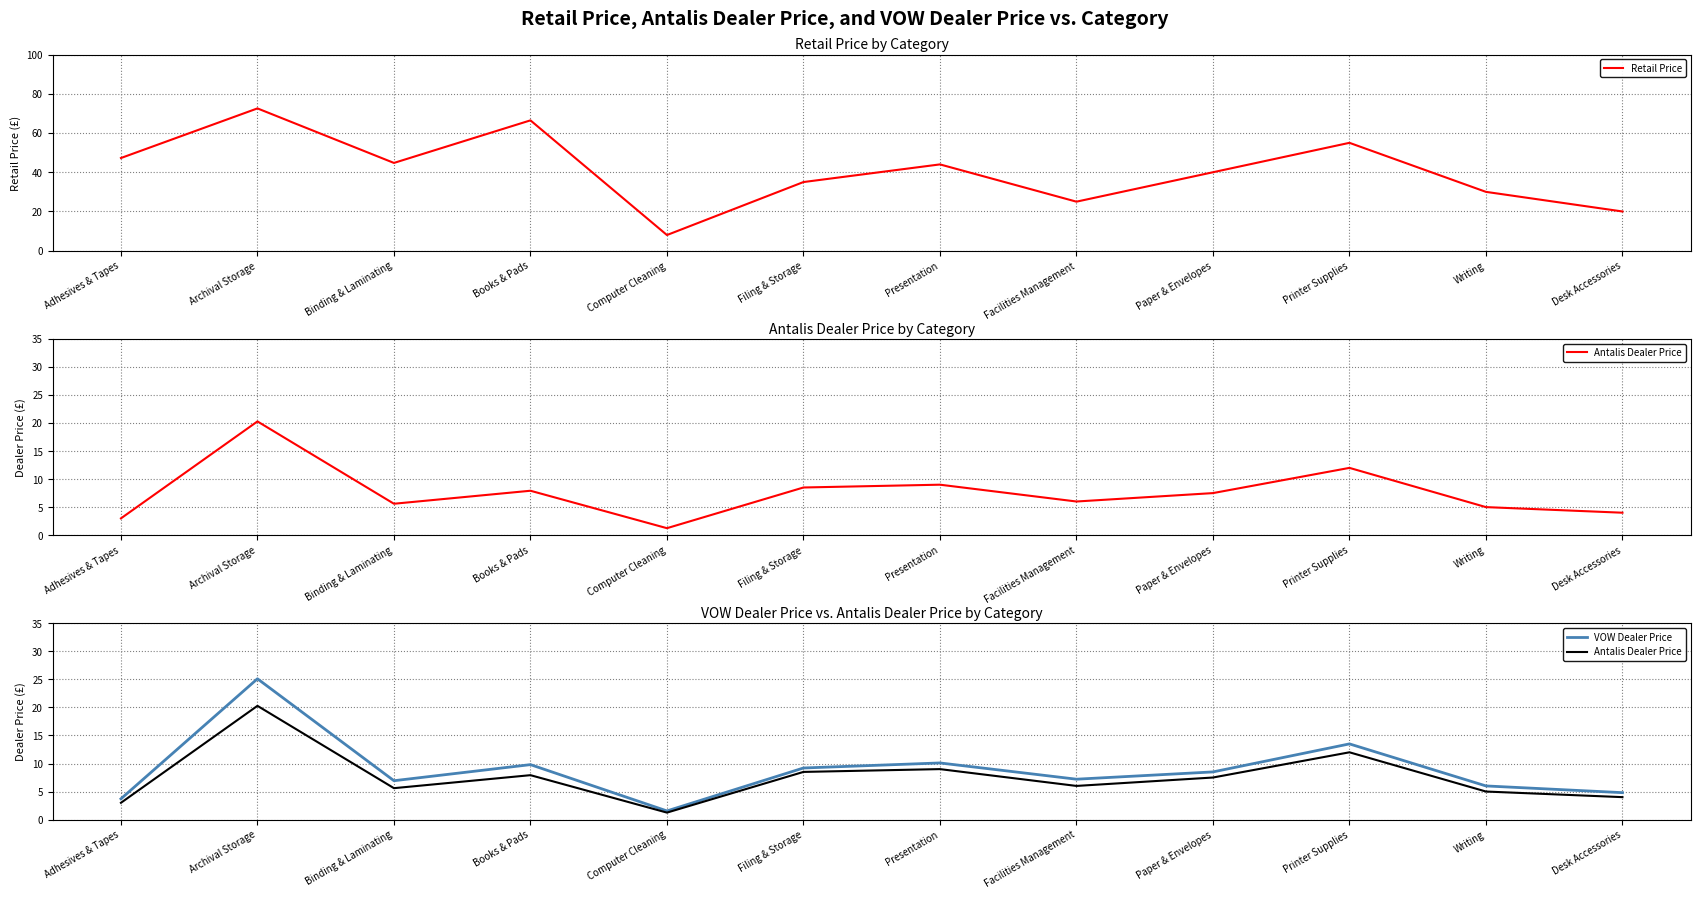

What is the value of the Antalis Dealer Price point at the 4th from the left?

7.9